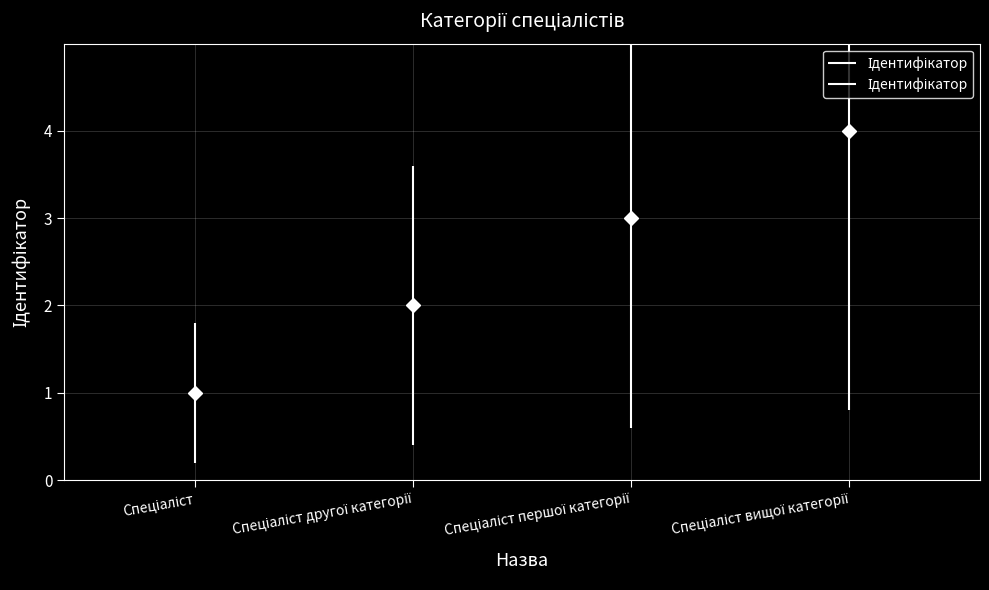

What is the label of the 1st point from the left?

Спеціаліст